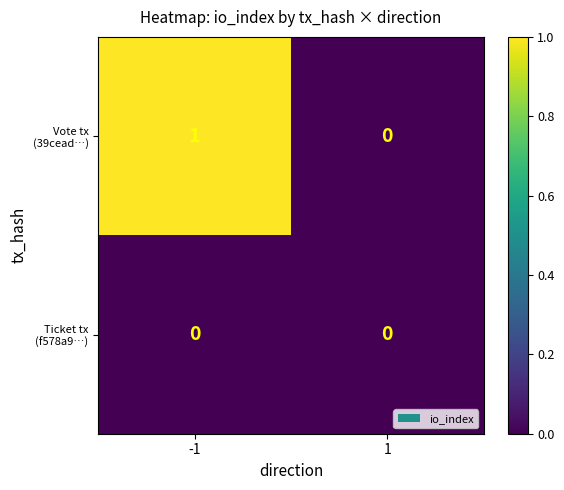

Between -1 and 1, which series saw the biggest shift?

Vote tx (39cead…)